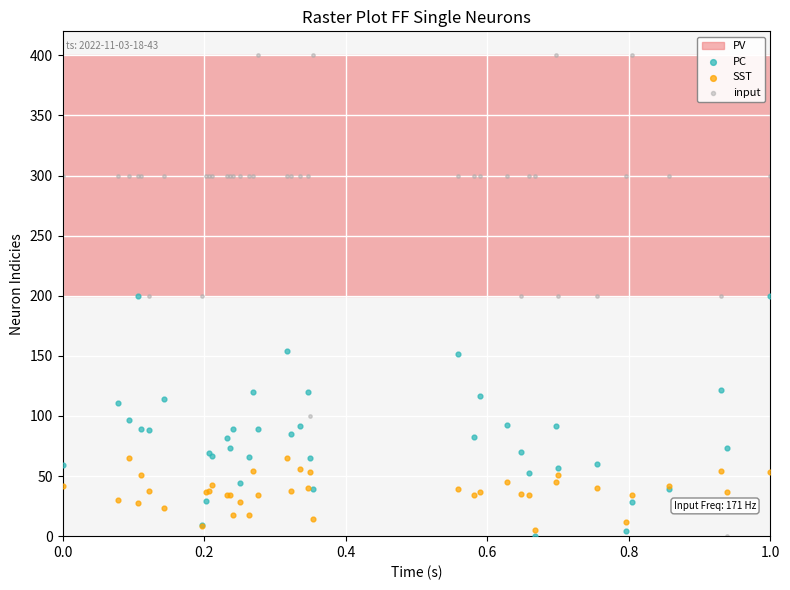

Which series has the widest spread of Y values?

input